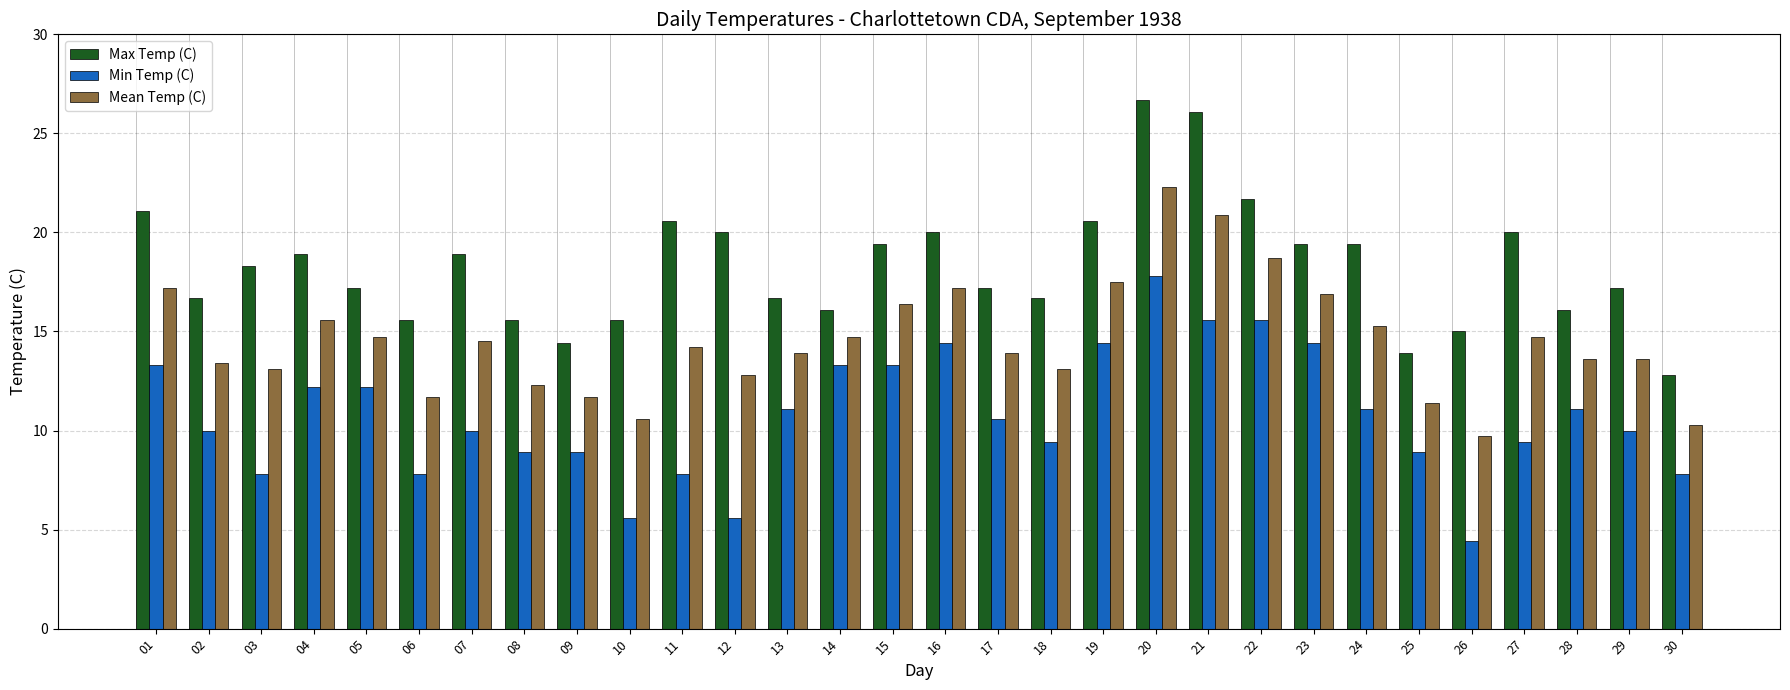

Which series has the largest total across all categories?

Max Temp (C)